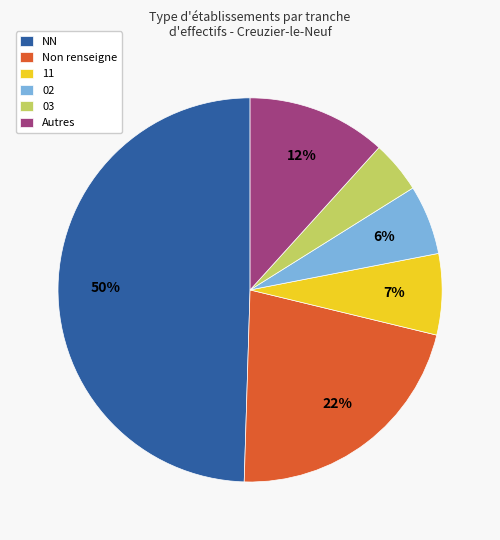

Which category has the biggest portion of the pie?

NN